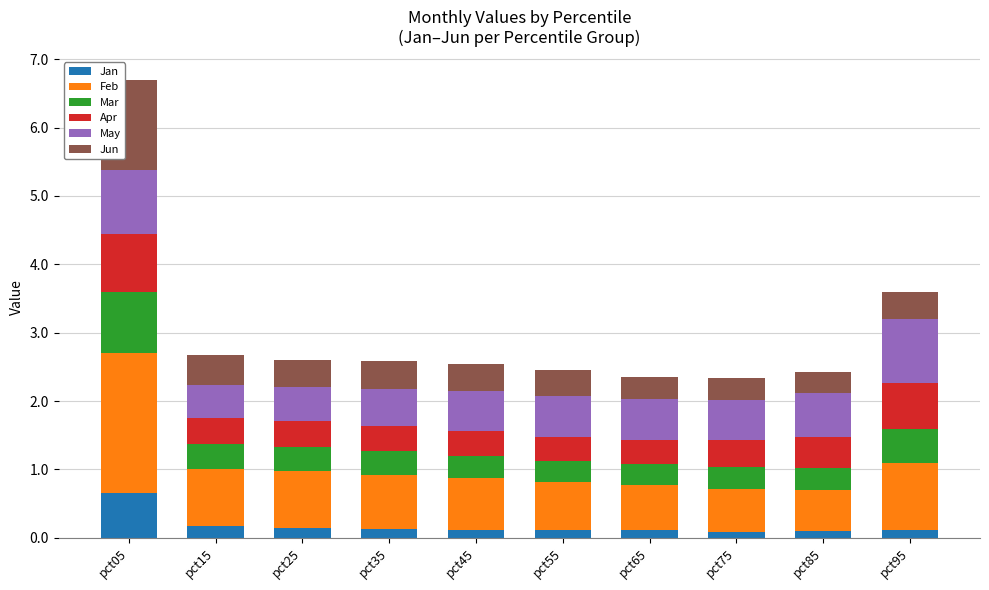

Is it true that Jan equals 0.1 at pct45?

True